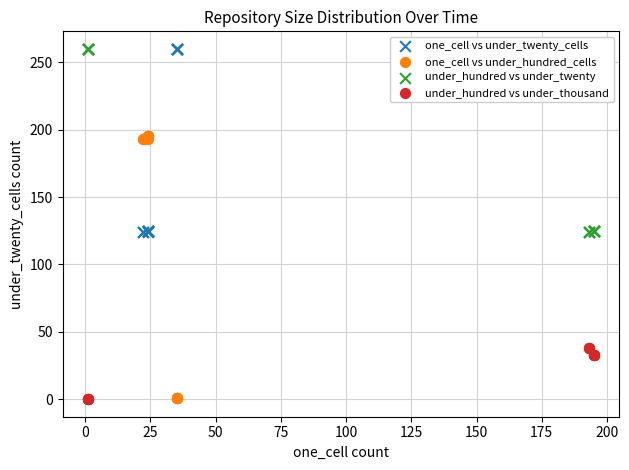

Which series has the widest spread of Y values?

one_cell vs under_hundred_cells